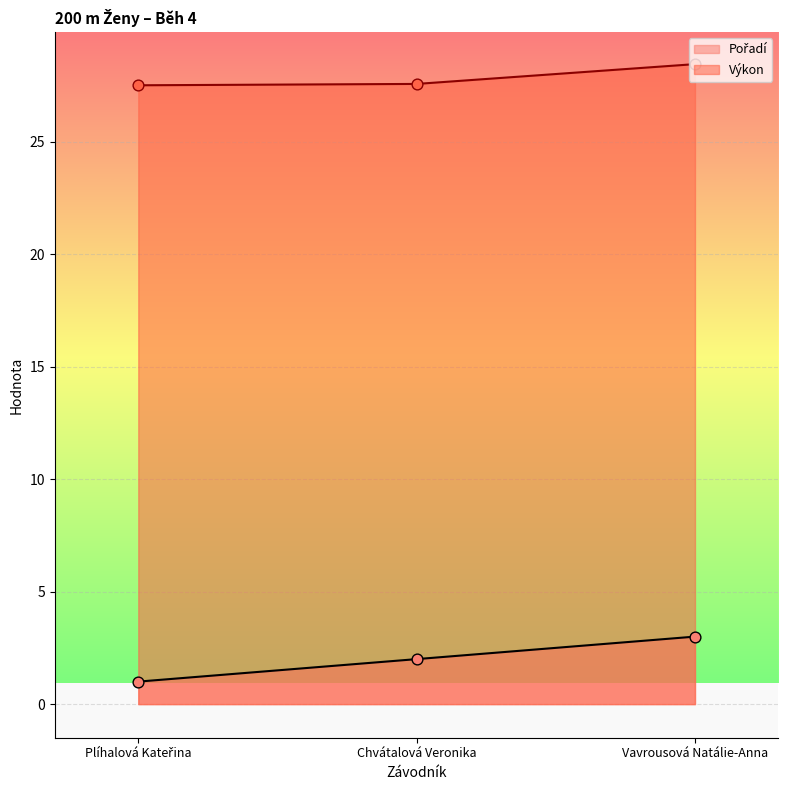

Which series has the largest total across all categories?

Výkon